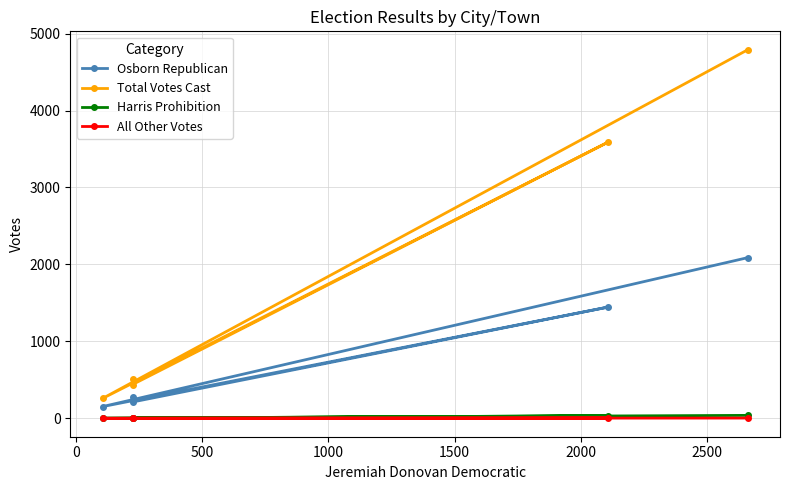

Reading left to right, extract all data points from this chart.

Osborn Republican: 279	212	1445	152	2088
Total Votes Cast: 505	439	3588	258	4790
Harris Prohibition: 1	3	33	1	38
All Other Votes: 0	0	3	0	3